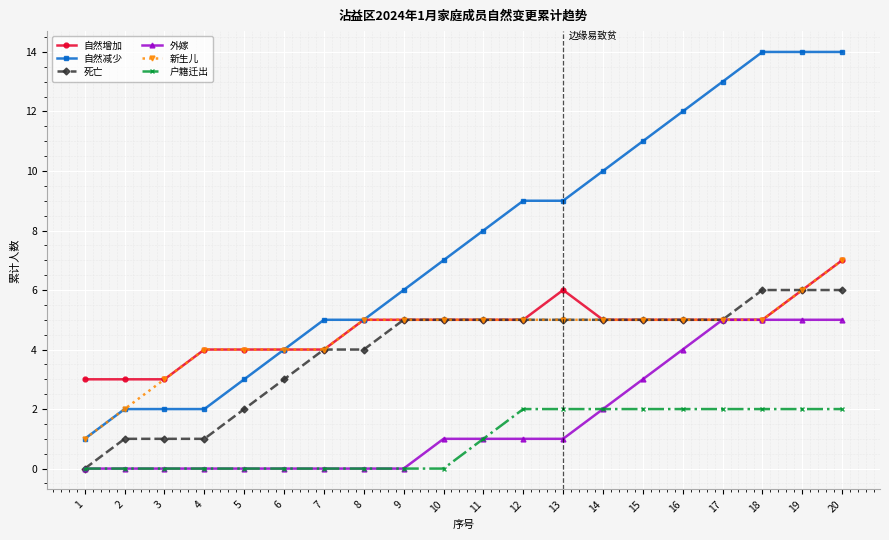

What are all the series names shown in the legend?

自然增加, 自然减少, 死亡, 外嫁, 新生儿, 户籍迁出